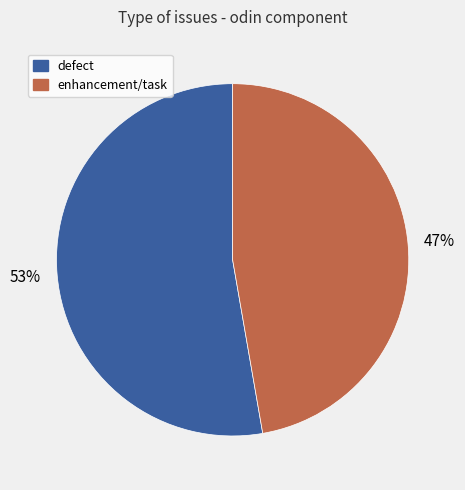

How many slices are in this pie chart?

2